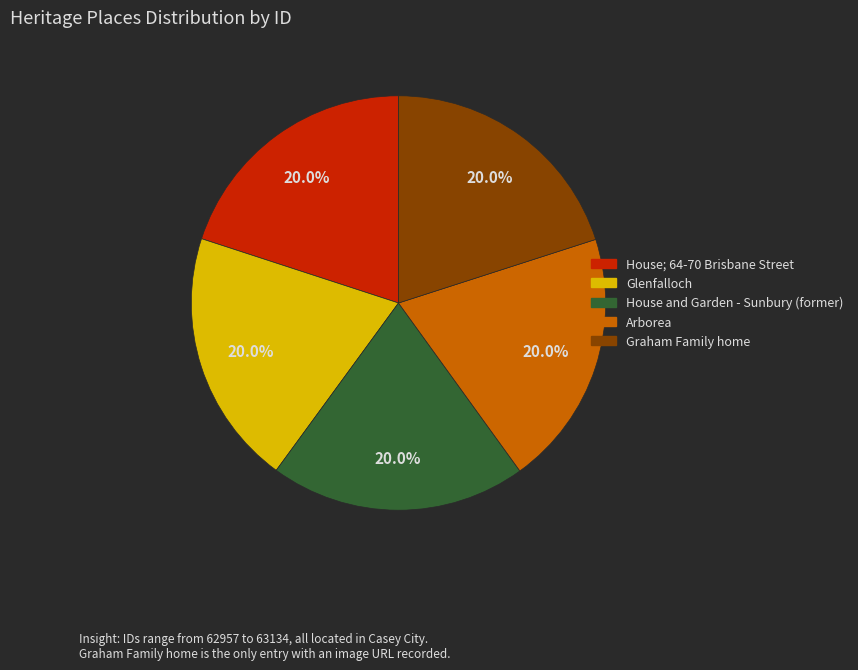

Does Graham Family home account for over 50% of the chart?

No